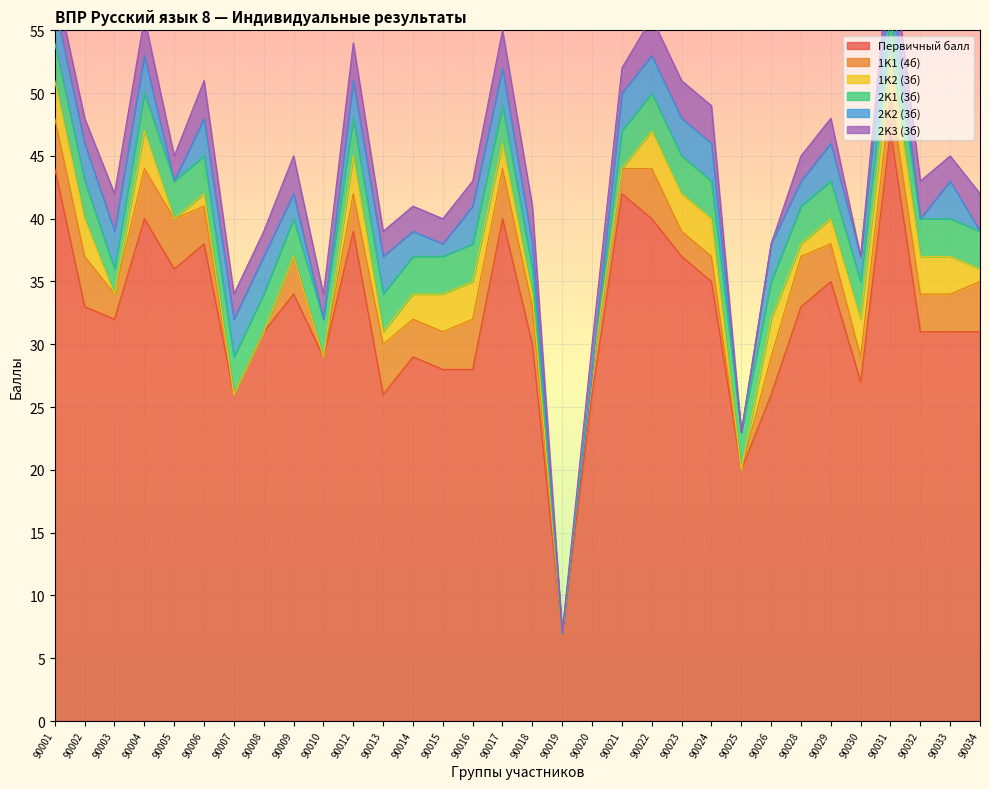

Rank the series by their maximum value, from highest to lowest.

Первичный балл, 1K1 (4б), 1K2 (3б), 2K1 (3б), 2K2 (3б), 2K3 (3б)